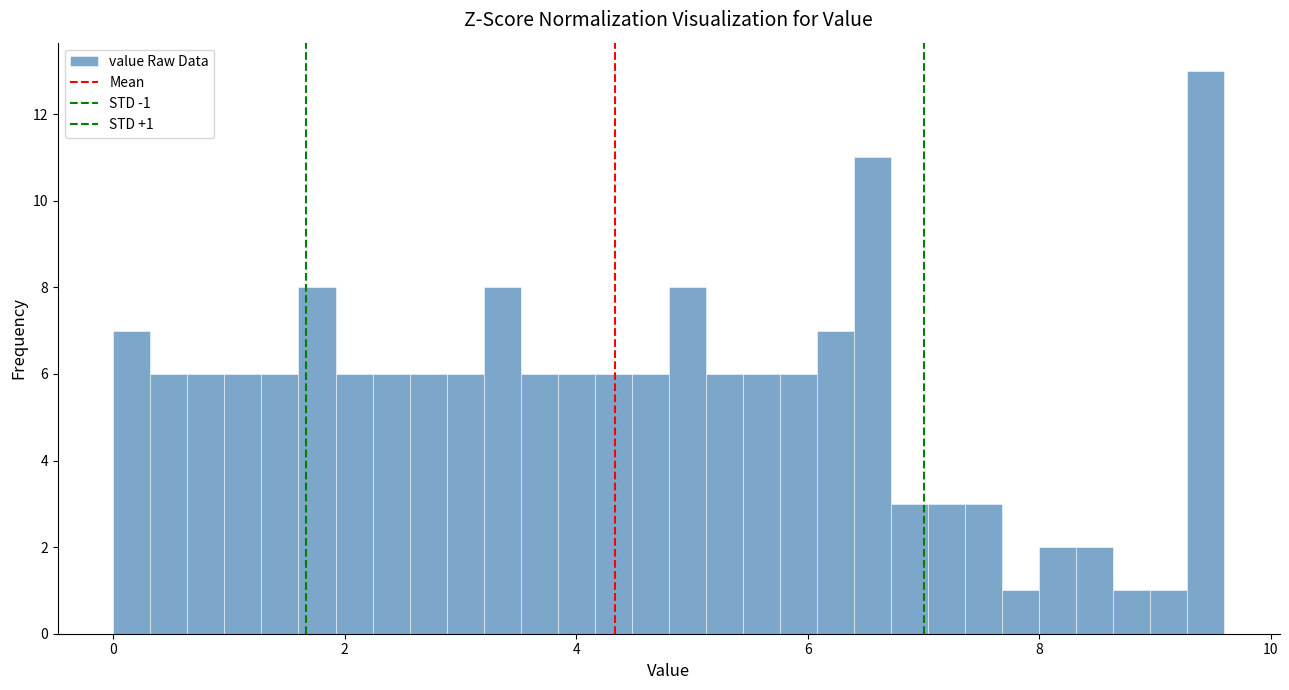

Read against the x-axis, roughly where is the centre of the tallest bar?

9.4